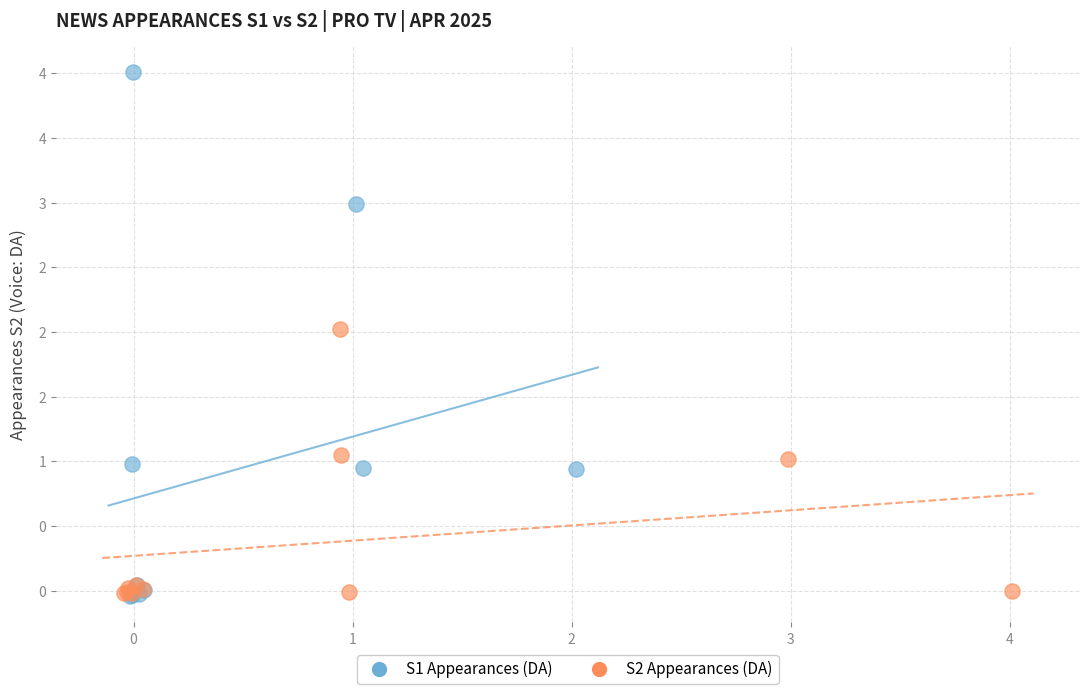

What are all the series names shown in the legend?

S1 Appearances (DA), S2 Appearances (DA)